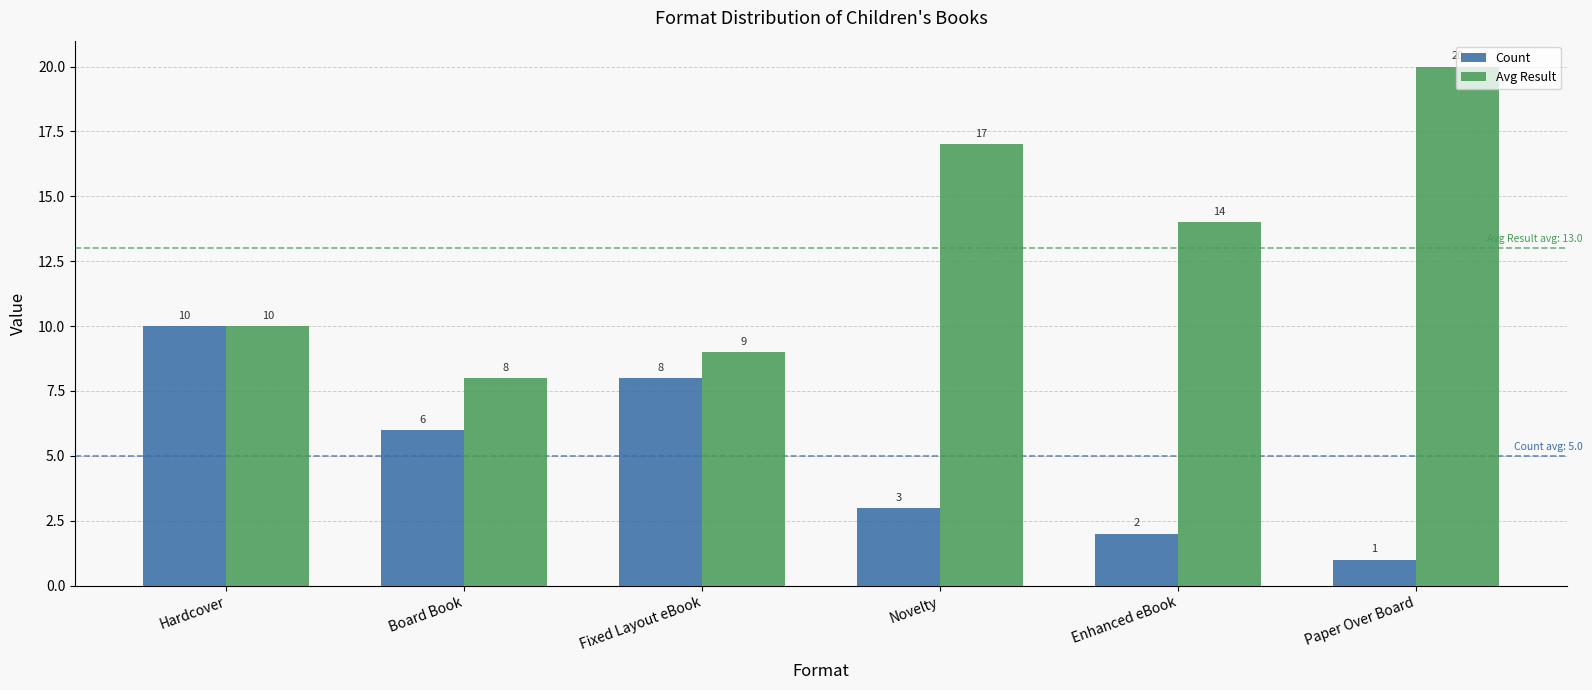

What is the difference between the maximum and minimum values in the Count series?

9